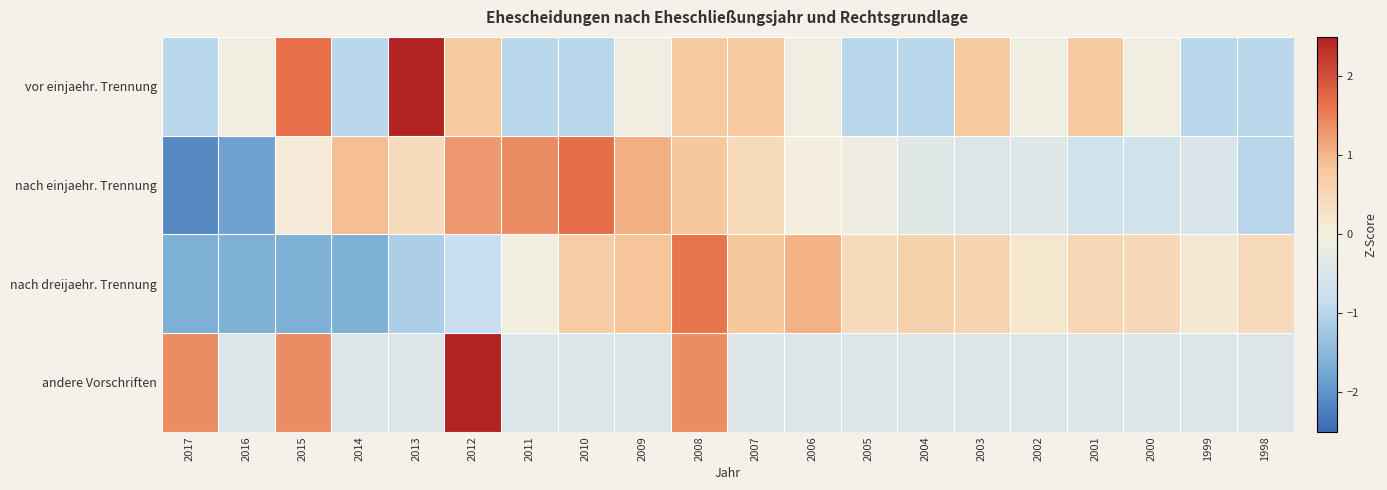

Which series changed the most between 2016 and 2003?

nach dreijaehr. Trennung